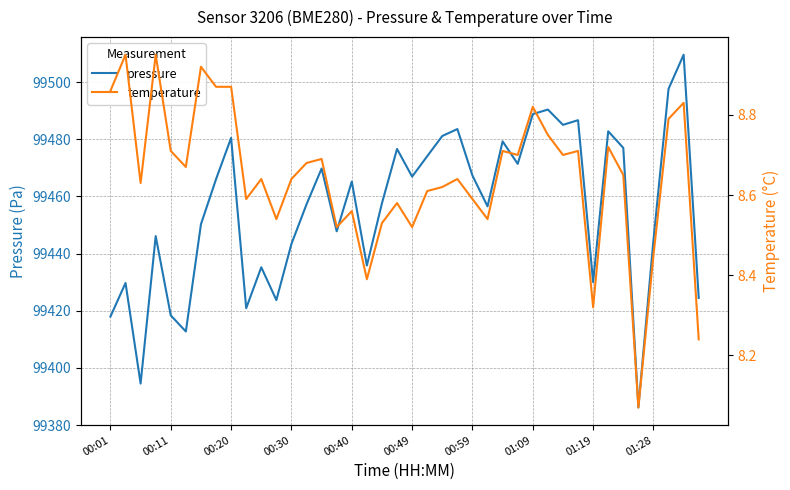

List the series in order of their overall mean, lowest first.

temperature, pressure